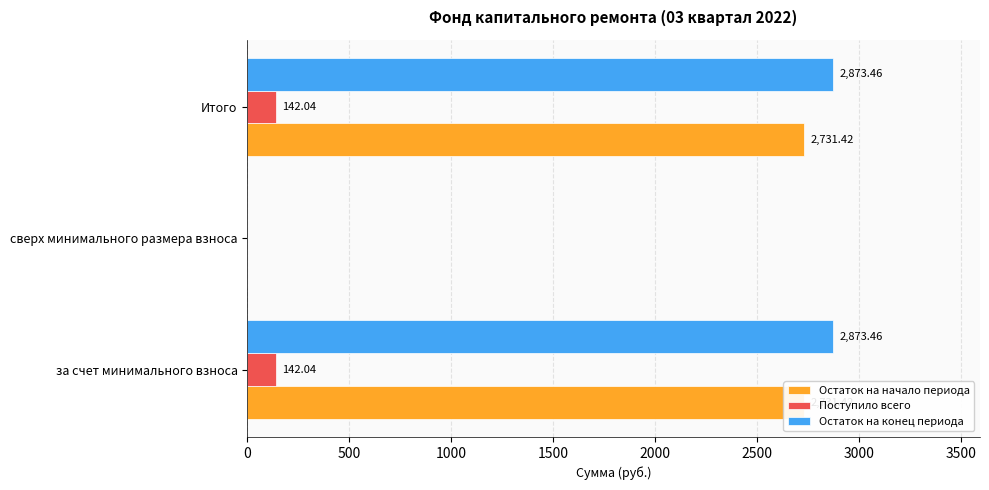

True or false: Остаток на начало периода has a value of 4824.7 at за счет минимального взноса.

False